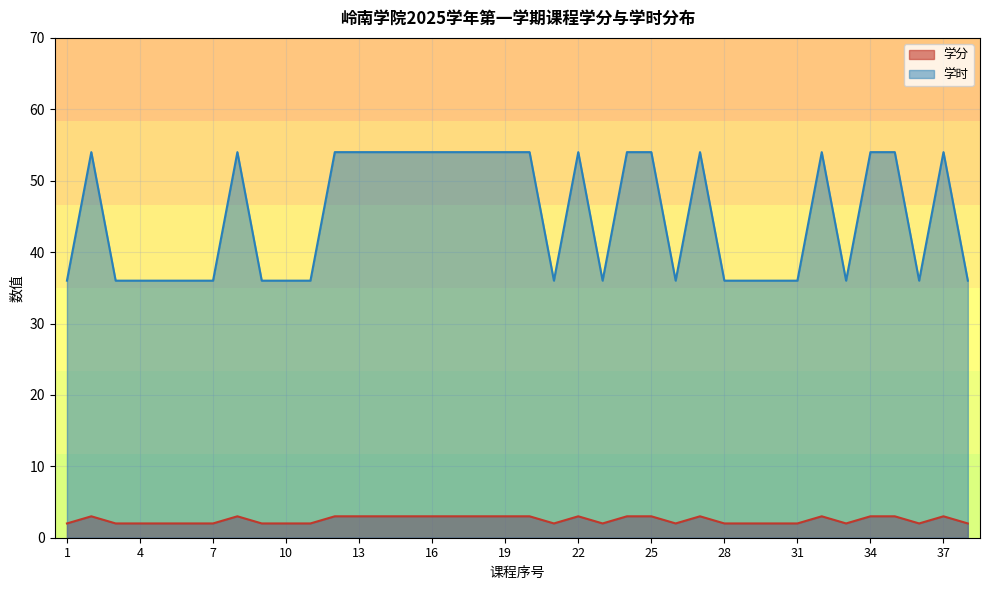

True or false: 学分 and 学时 cross at least once.

False